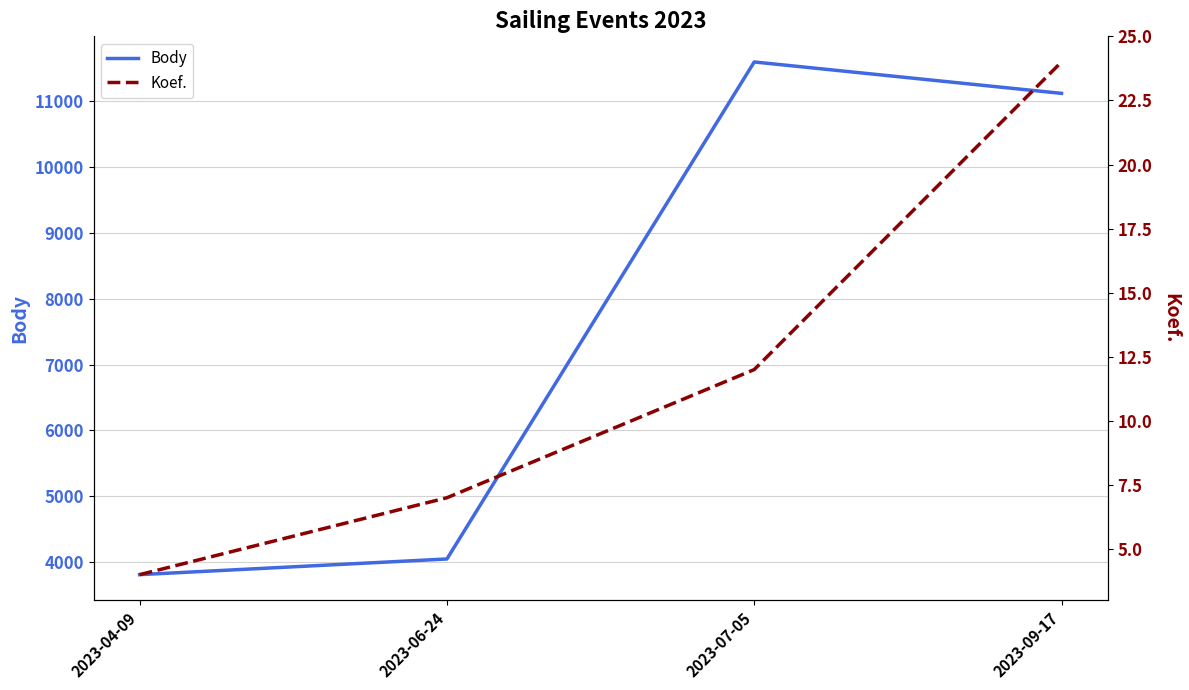

What is the maximum value shown in the chart?

11596